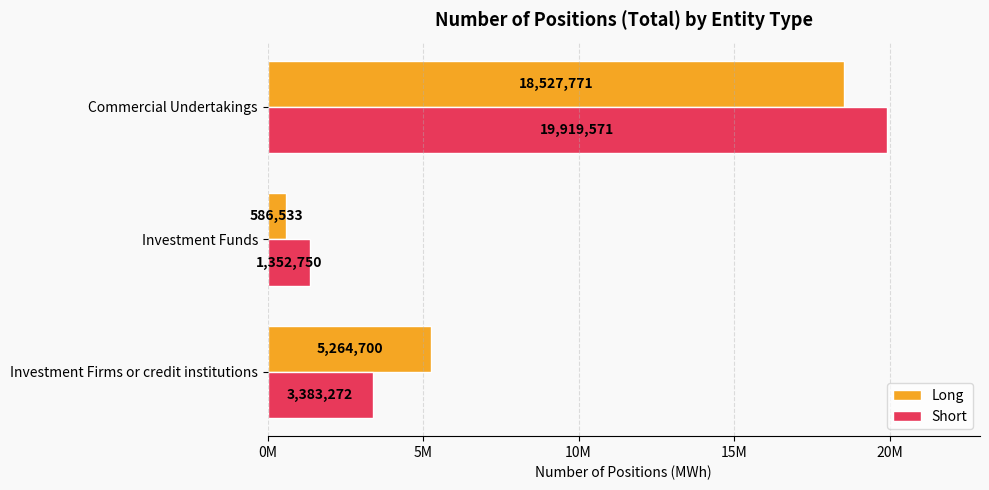

At which category is the sum across all series the highest?

Commercial Undertakings